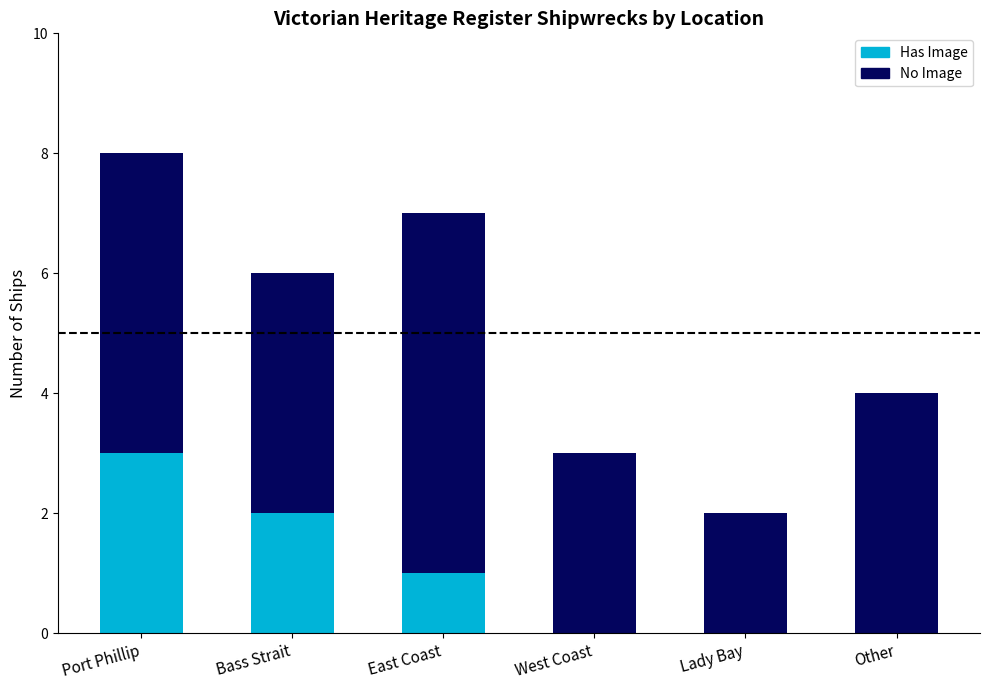

At which category is the sum across all series the highest?

Port Phillip